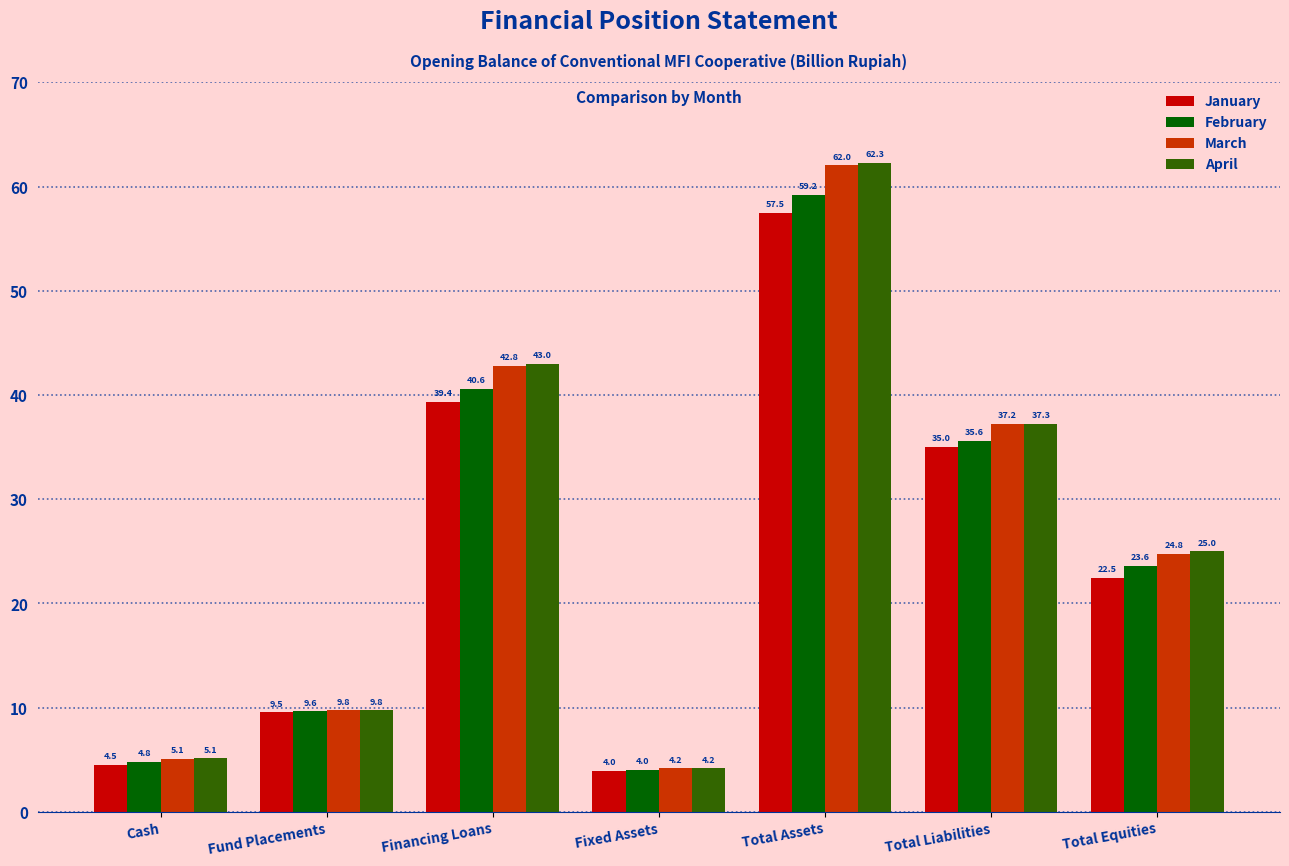

What is the difference between the maximum and minimum values in the April series?

58.1